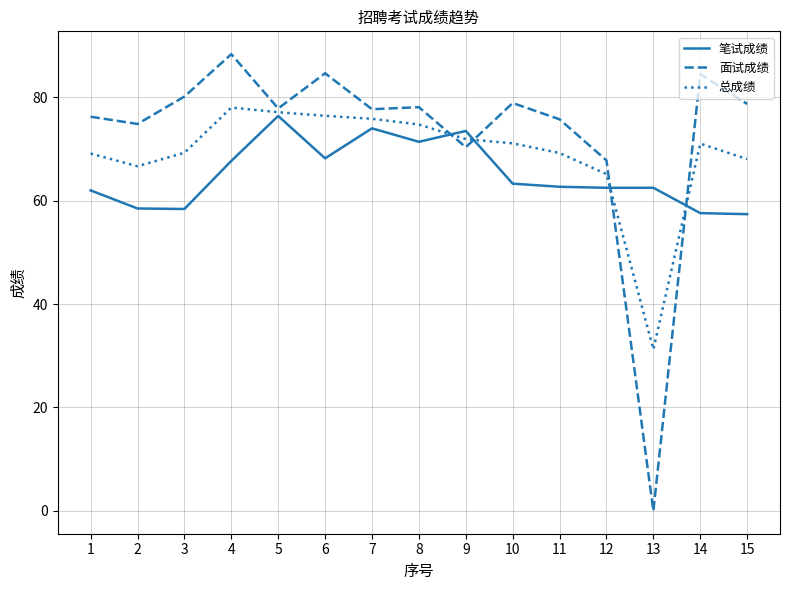

The 面试成绩 series shows 77.7 at 7. True or false?

True